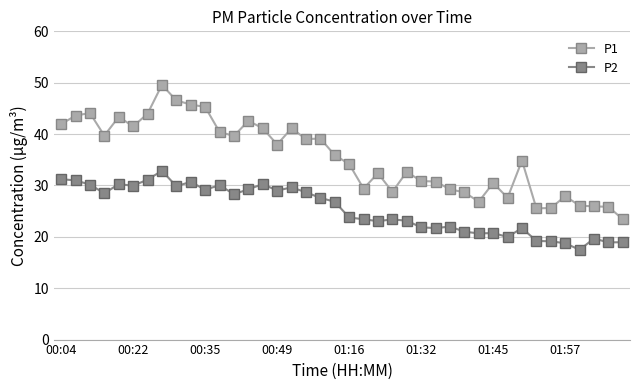

What is the greatest value displayed?

49.6